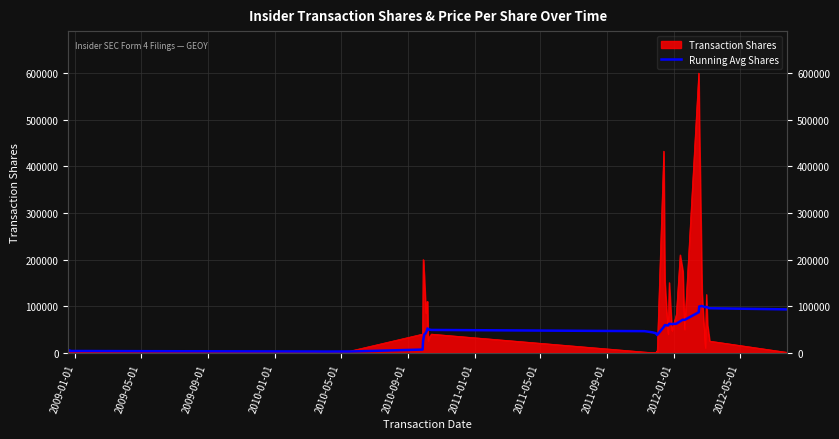

How many data points are less than 49443?

19